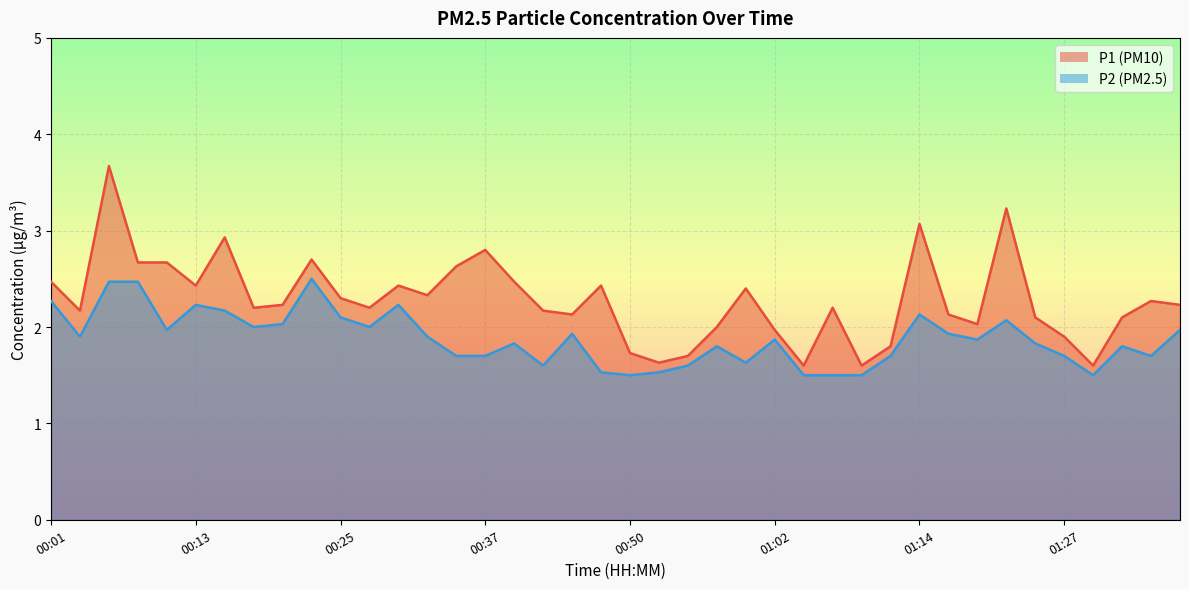

List the series in order of their overall mean, highest first.

P1, P2